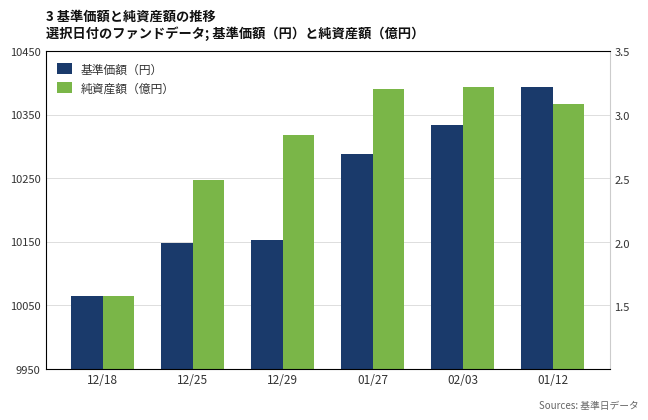

What is the sum of all 純資産額（億円） values?

61778.5